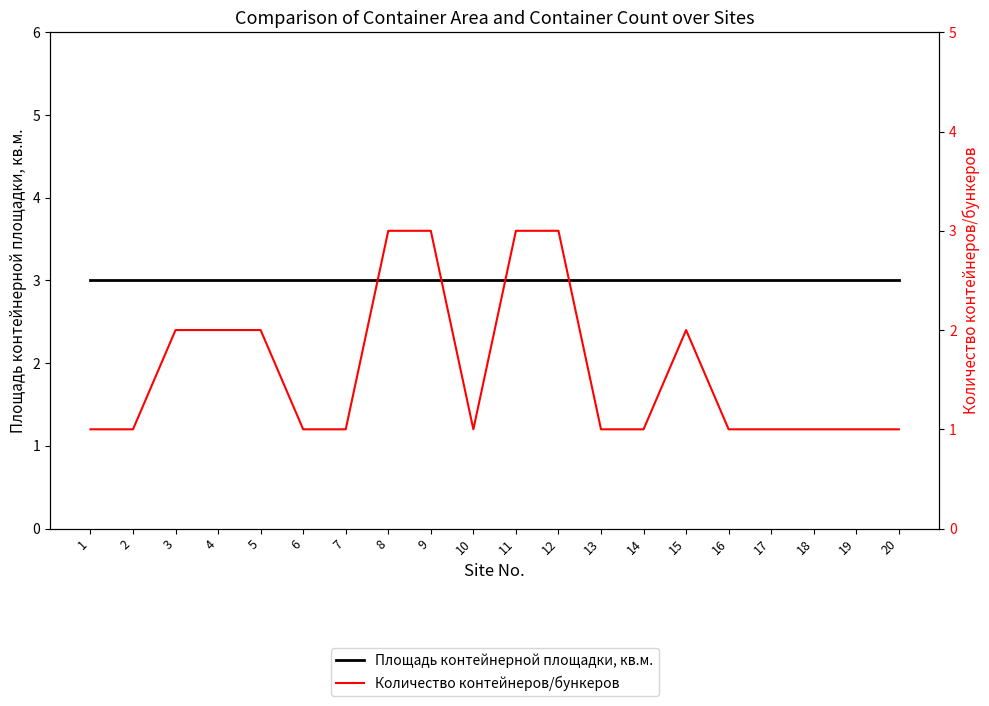

What is the sum of all Количество контейнеров/бункеров values?

32